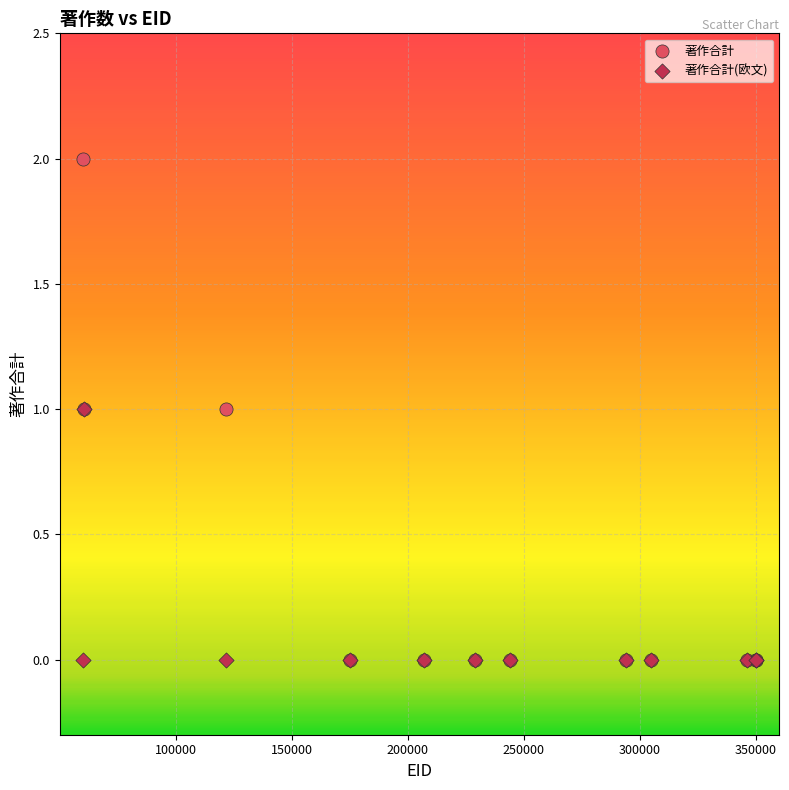

What are all the series names shown in the legend?

著作合計, 著作合計(欧文)